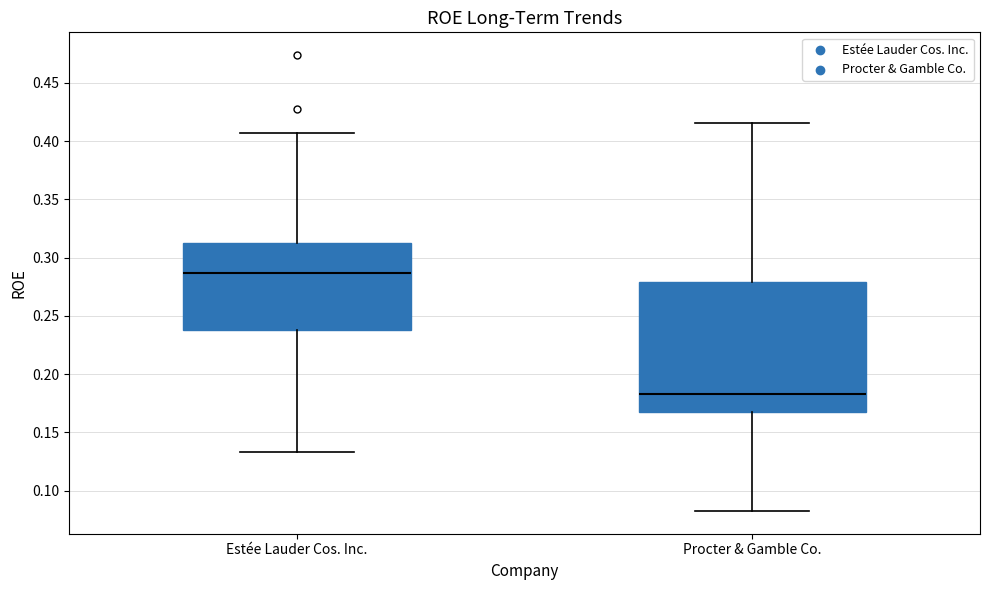

Reading left to right, read every box against the y-axis: the position of its median line, the range the box covers, and the ends of its whiskers. The values are not printed on the chart, so give them approximately, as read against the axis.

Estée Lauder Cos. Inc.: median 0.285, box 0.240 to 0.315, whiskers 0.135 to 0.405
Procter & Gamble Co.: median 0.185, box 0.165 to 0.280, whiskers 0.085 to 0.415